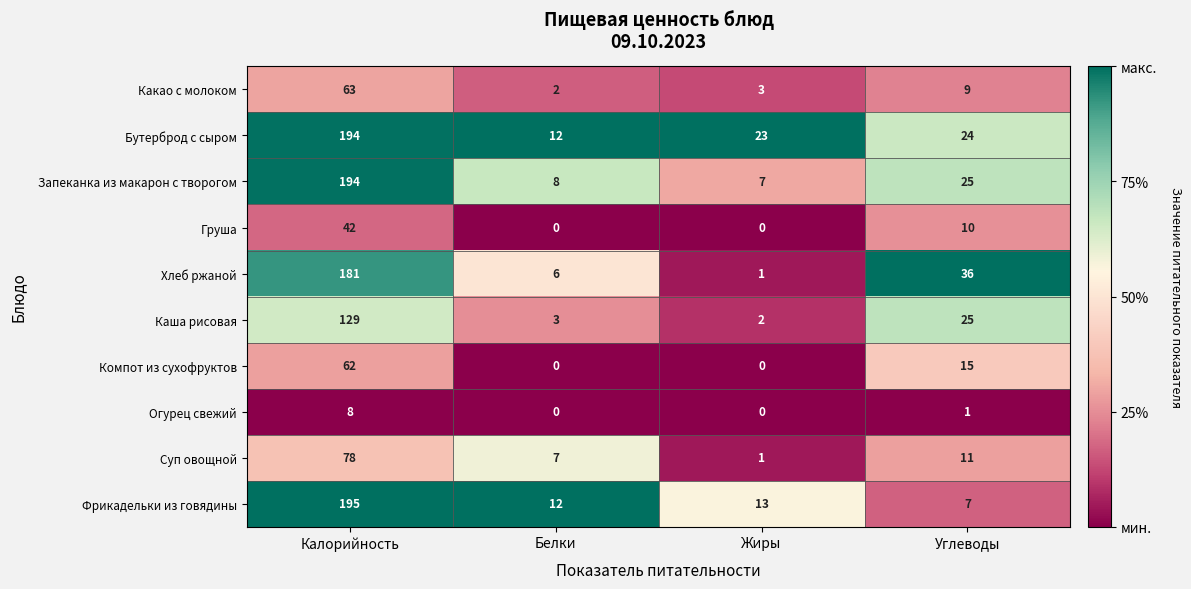

Rank the categories by Каша рисовая value from highest to lowest.

Калорийность, Углеводы, Белки, Жиры